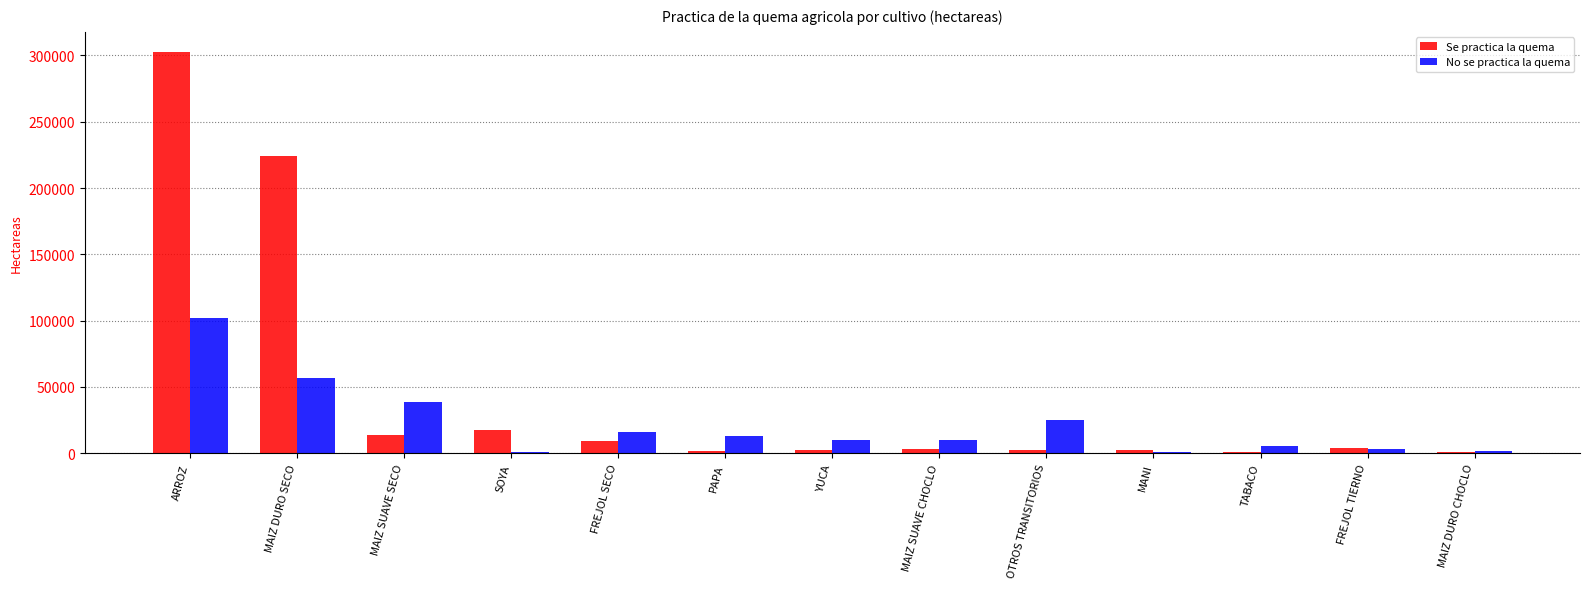

How many data points in Se practica la quema are above 3381?

7